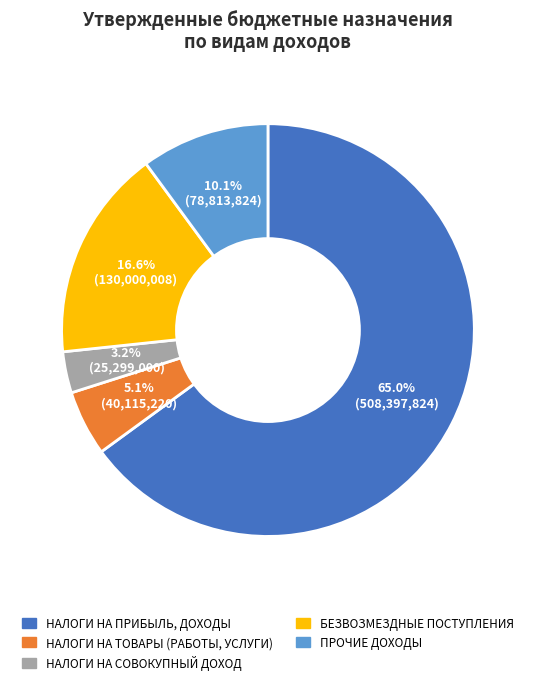

To the nearest percent, what percentage of the pie is НАЛОГИ НА СОВОКУПНЫЙ ДОХОД?

3%